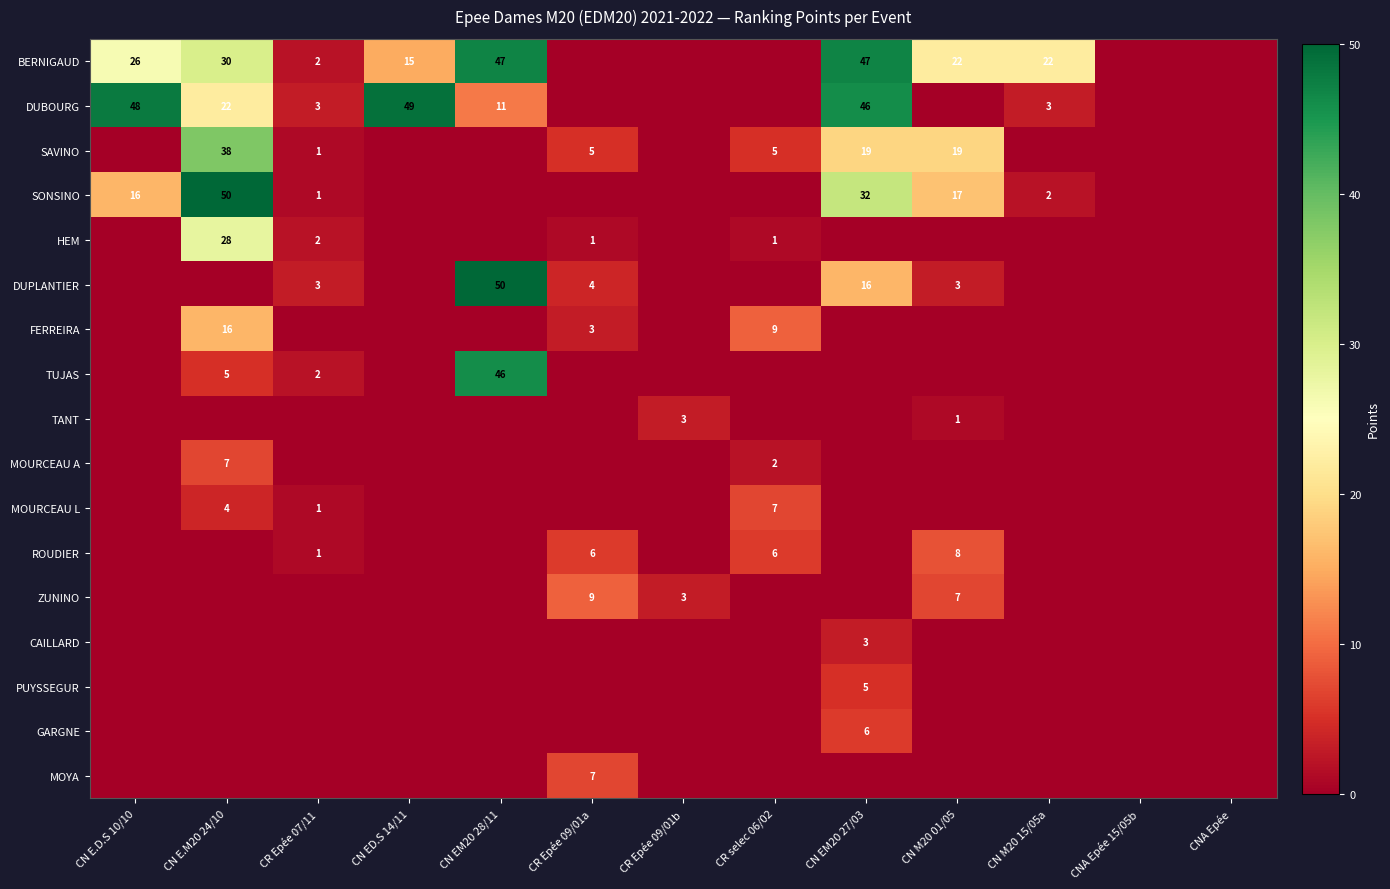

What is the sum of the DUBOURG values at CN E.M20 24/10 and CN E.D.S 10/10?

70